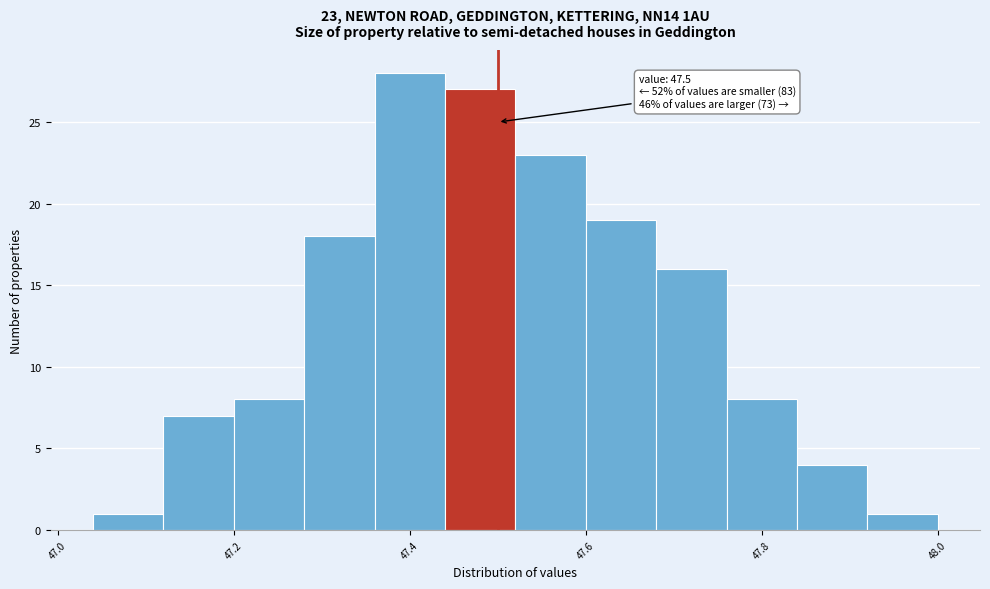

Which range on the x-axis has the tallest bar?

47.36 to 47.44